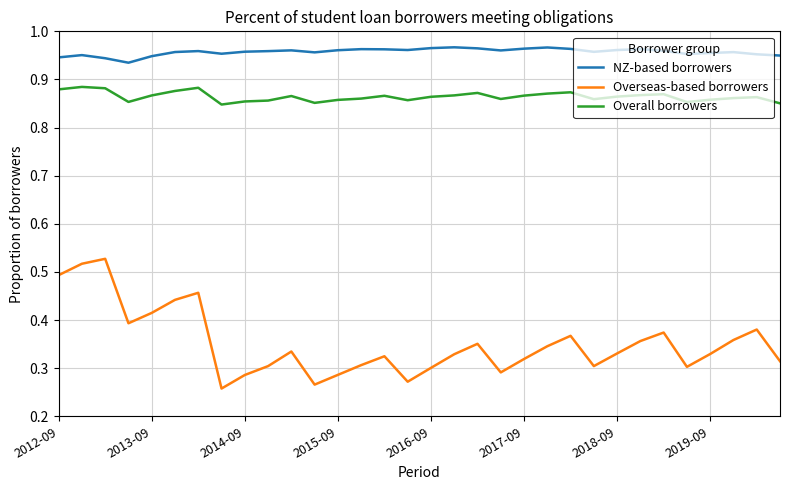

True or false: Overseas-based borrowers and NZ-based borrowers cross at least once.

False